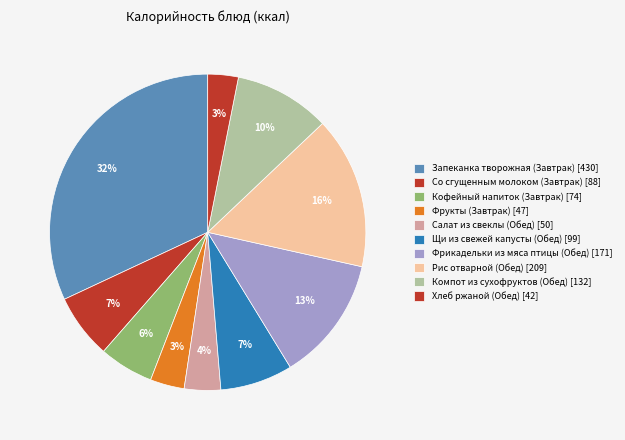

The Щи из свежей капусты (Обед) slice represents 7% of the pie. True or false?

True